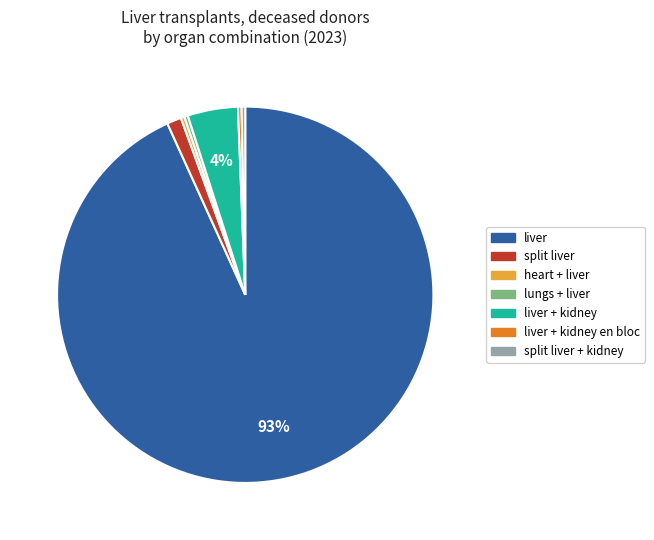

To the nearest percent, what is the average slice percentage?

14%